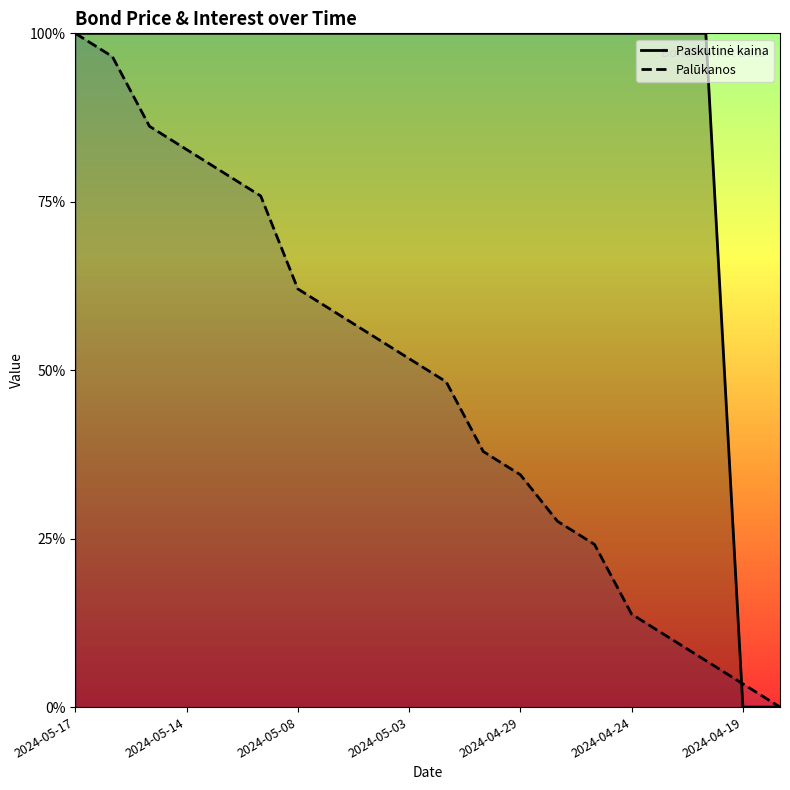

Reading left to right, list all the values displayed in this chart.

Paskutinė kaina: 2024-05-17=1.0	2024-05-16=1.0	2024-05-15=1.0	2024-05-14=1.0	2024-05-13=1.0	2024-05-10=1.0	2024-05-08=1.0	2024-05-07=1.0	2024-05-06=1.0	2024-05-03=1.0	2024-05-02=1.0	2024-04-30=1.0	2024-04-29=1.0	2024-04-26=1.0	2024-04-25=1.0	2024-04-24=1.0	2024-04-23=1.0	2024-04-22=1.0	2024-04-19=0.0	2024-04-18=0.0
Palūkanos: 2024-05-17=1.0	2024-05-16=1.0	2024-05-15=0.9	2024-05-14=0.8	2024-05-13=0.8	2024-05-10=0.8	2024-05-08=0.6	2024-05-07=0.6	2024-05-06=0.6	2024-05-03=0.5	2024-05-02=0.5	2024-04-30=0.4	2024-04-29=0.3	2024-04-26=0.3	2024-04-25=0.2	2024-04-24=0.1	2024-04-23=0.1	2024-04-22=0.1	2024-04-19=0.0	2024-04-18=0.0